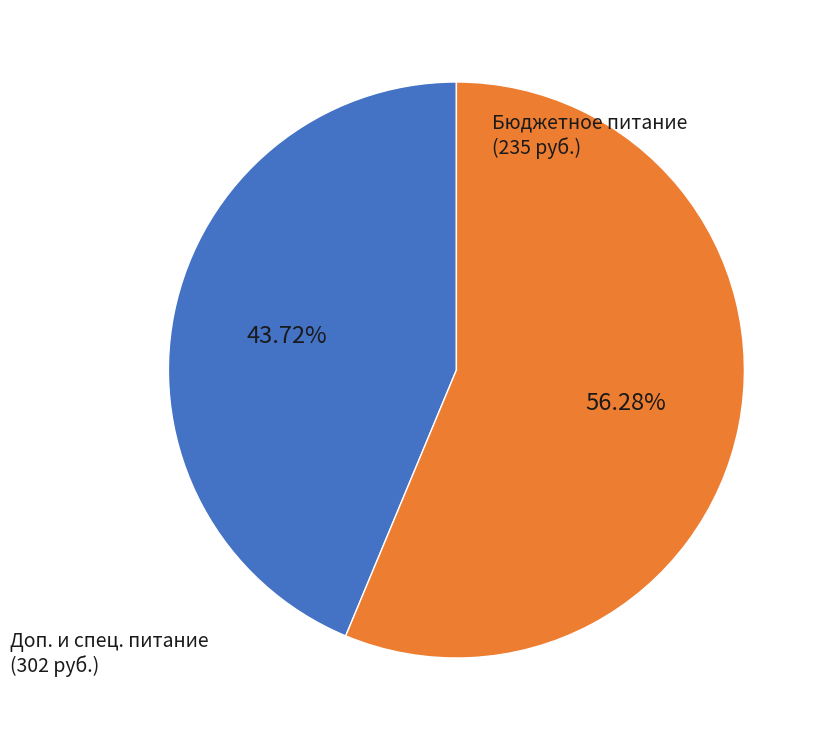

Is there a majority slice in this chart?

Yes